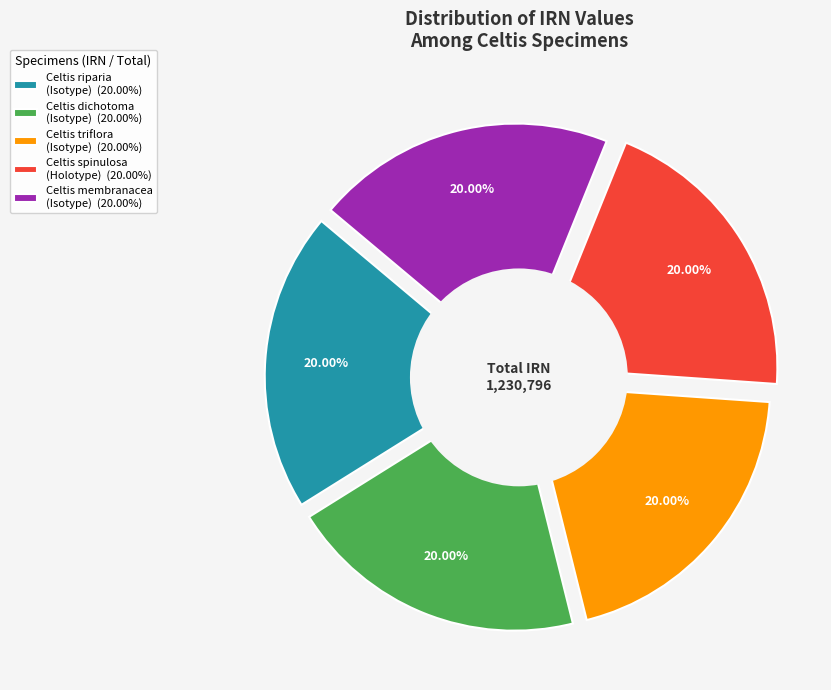

How many slices are in this pie chart?

5